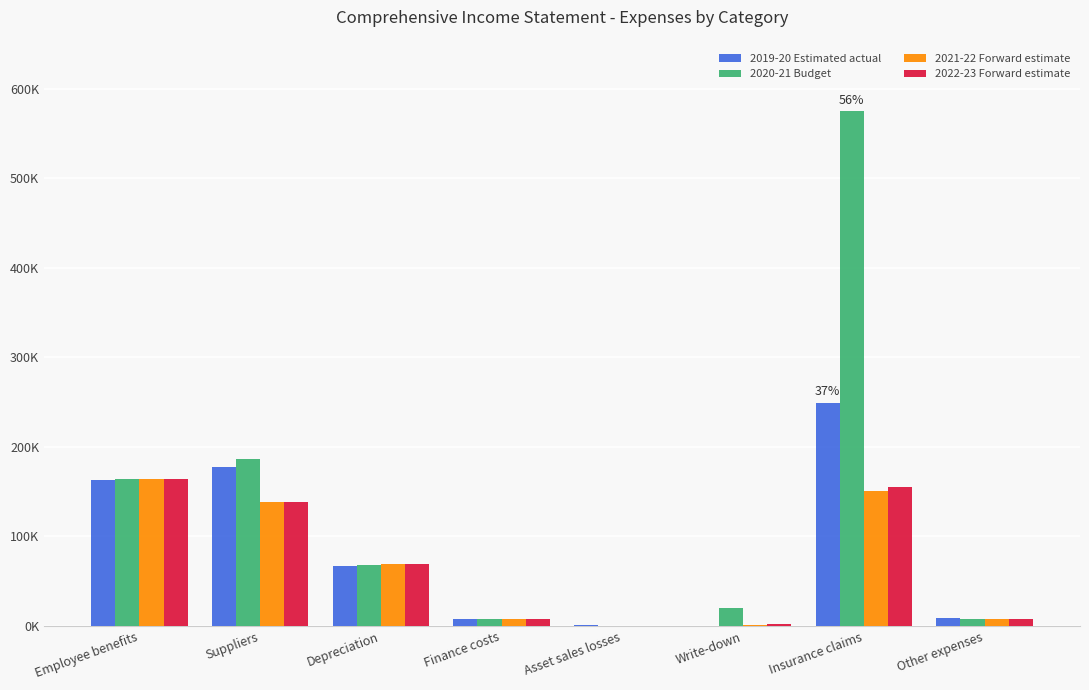

What are all the series names shown in the legend?

2019-20 Estimated actual, 2020-21 Budget, 2021-22 Forward estimate, 2022-23 Forward estimate